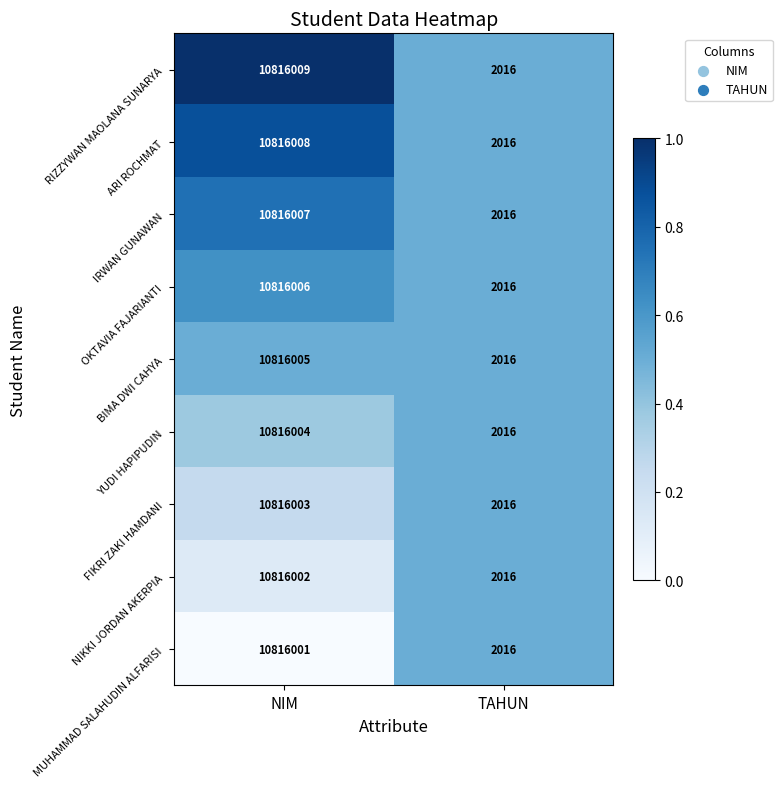

What is the sum of all MUHAMMAD SALAHUDIN ALFARISI values?

10818017